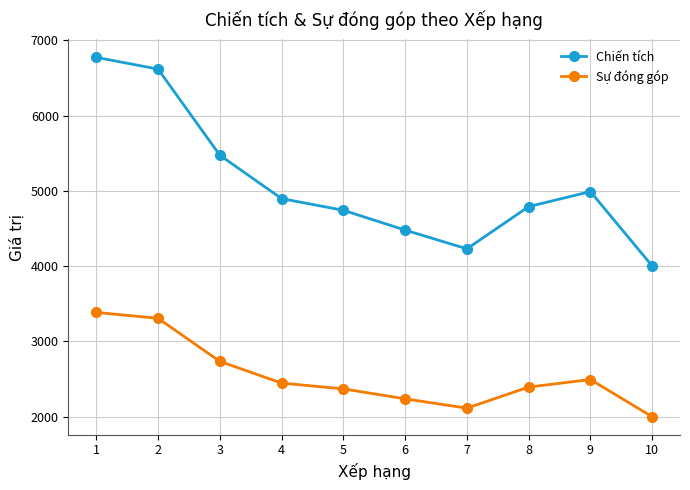

Count the number of categories in the chart.

10